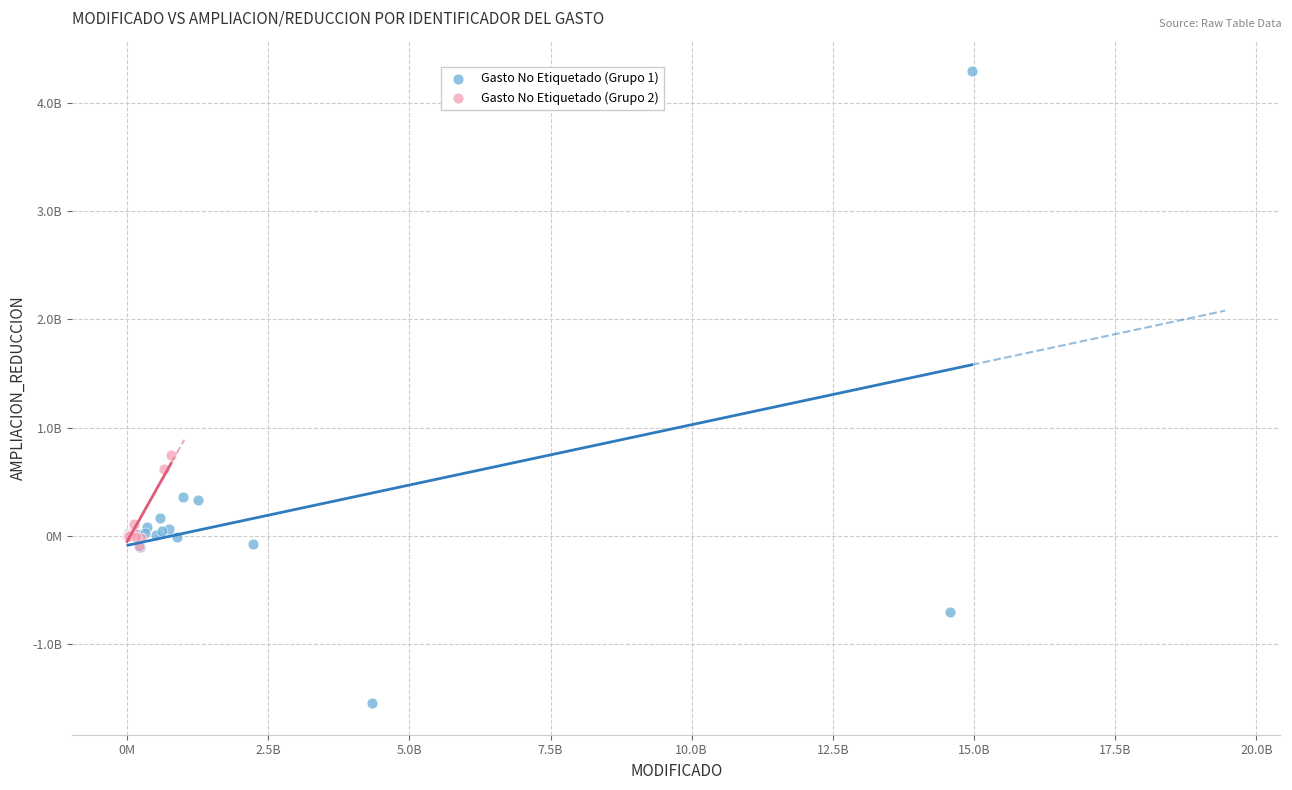

What are all the series names shown in the legend?

Gasto No Etiquetado (Grupo 1), Gasto No Etiquetado (Grupo 2)